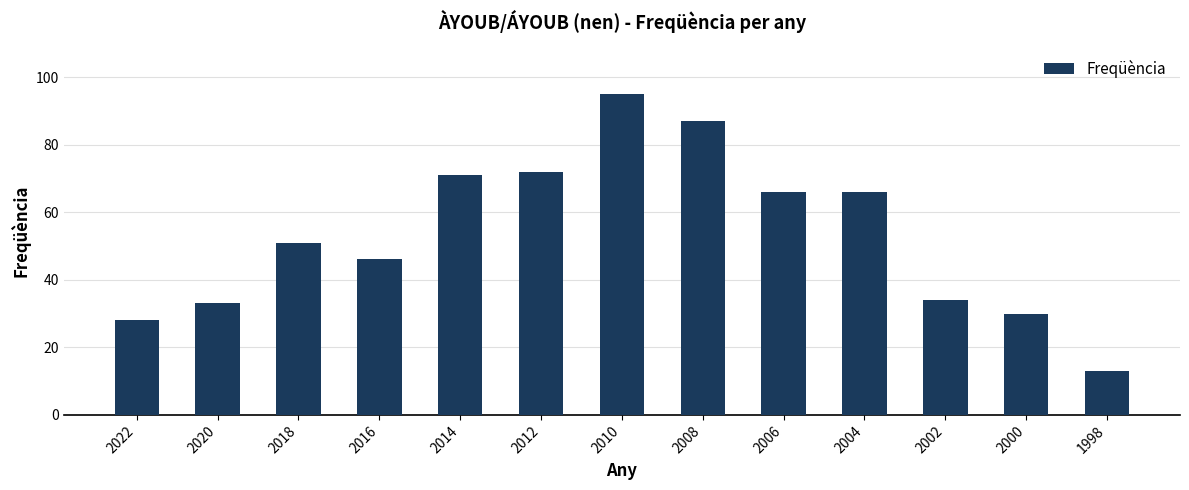

Reading left to right, what are all the values shown in this chart?

2022=28	2020=33	2018=51	2016=46	2014=71	2012=72	2010=95	2008=87	2006=66	2004=66	2002=34	2000=30	1998=13